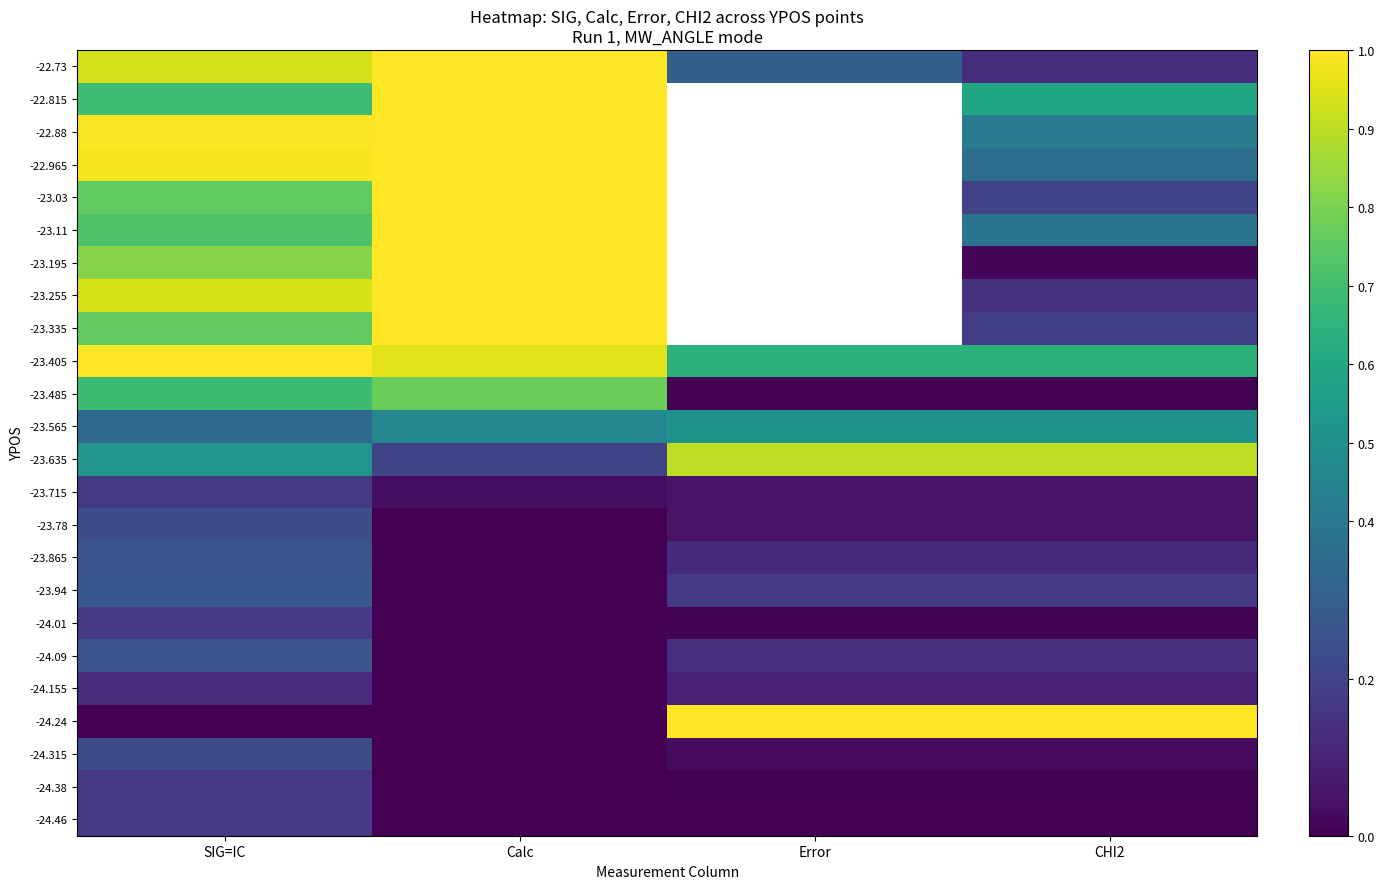

Count the -23.485 values in the range 0 to 1.

4